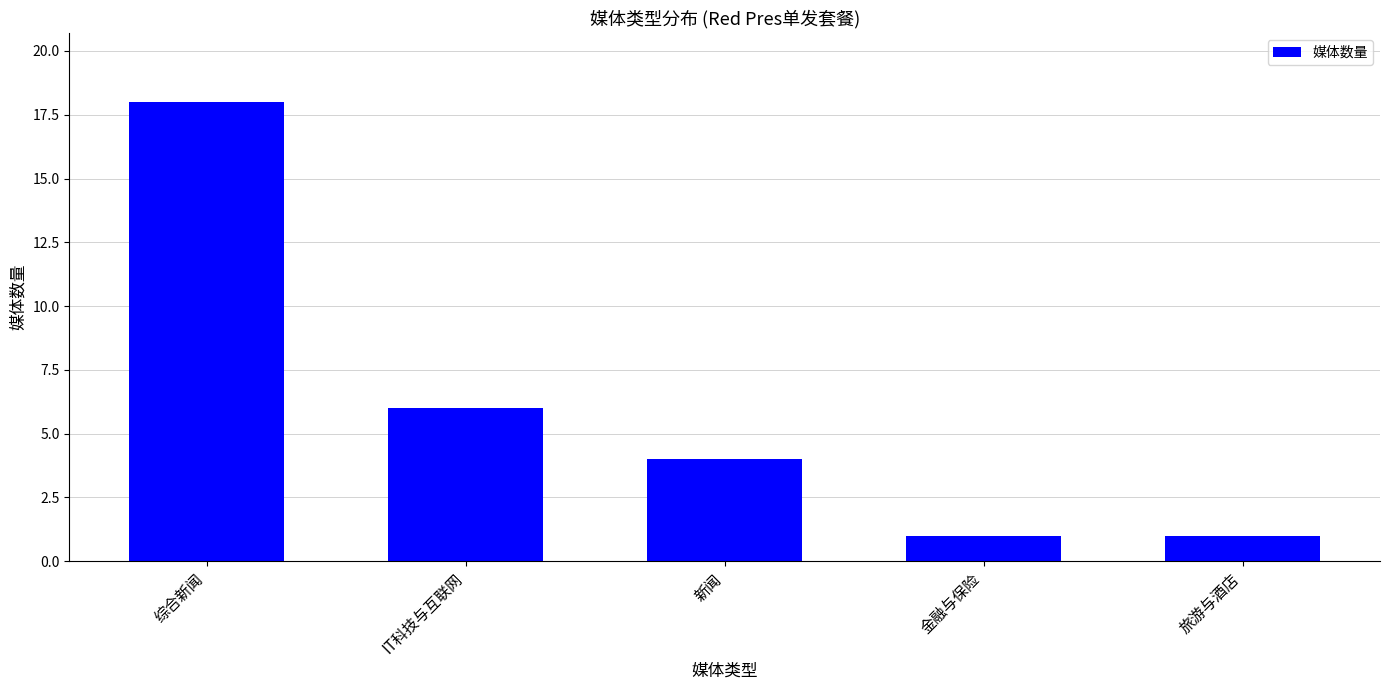

What is the value of the 2nd bar from the left?

6